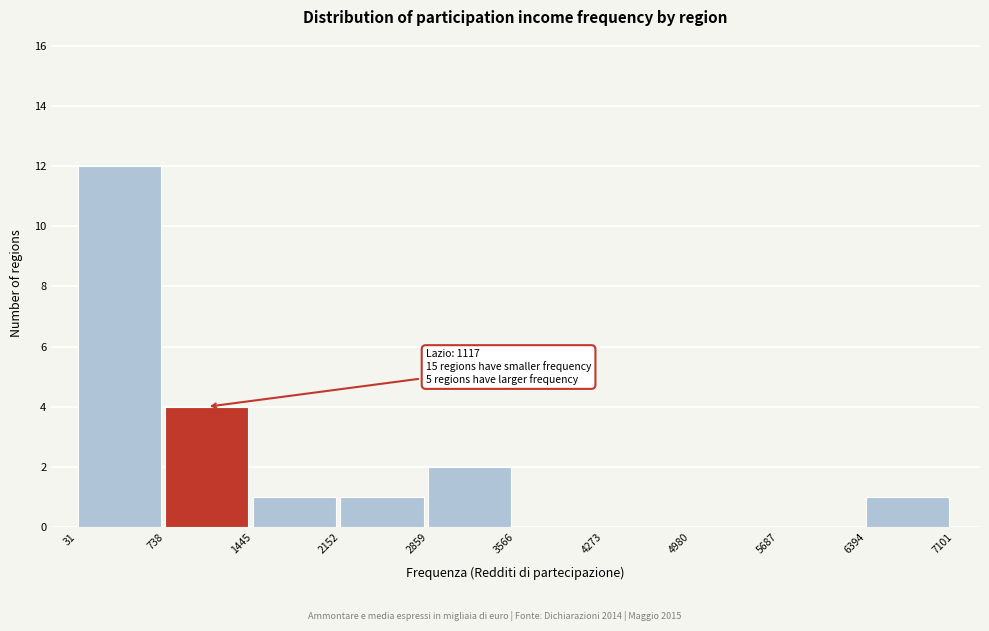

Which range on the x-axis has the tallest bar?

31 to 738